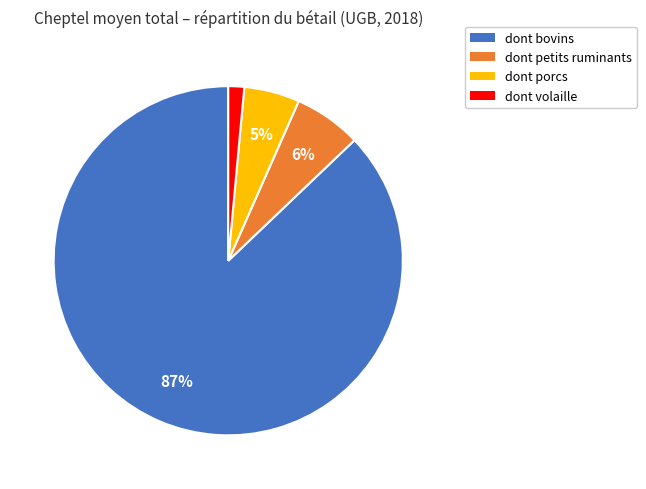

Between dont bovins and dont volaille, which is larger?

dont bovins